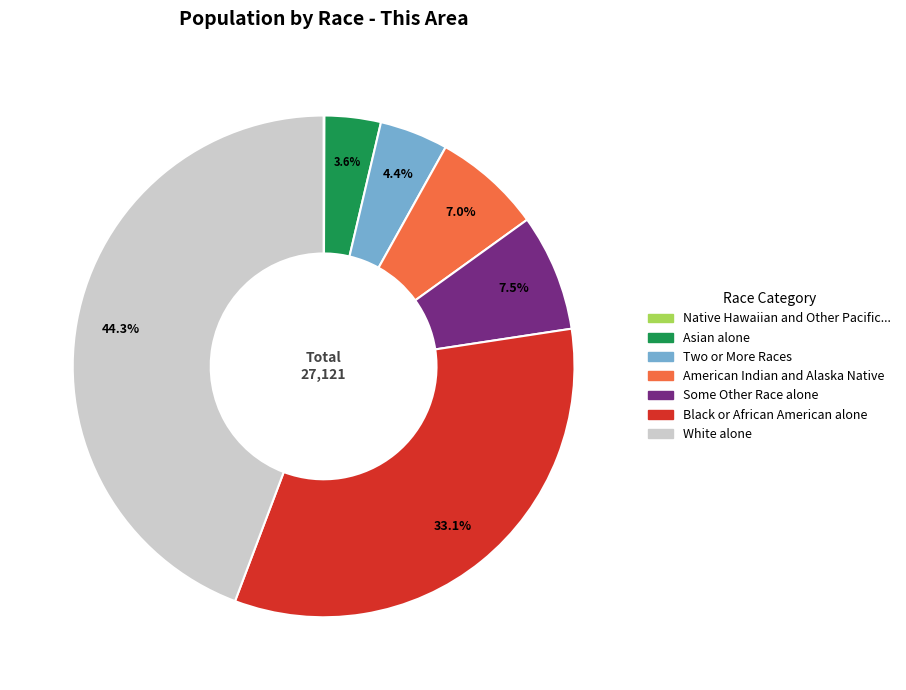

Does any single category account for the majority?

No